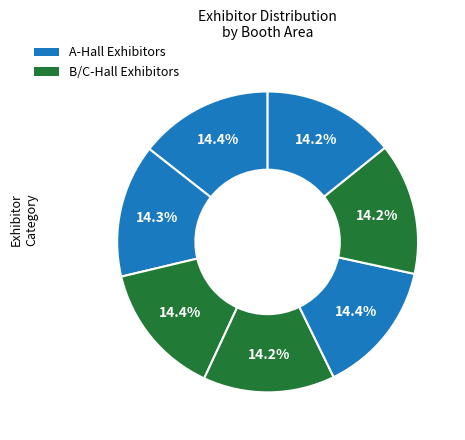

How many segments does this pie chart have?

7